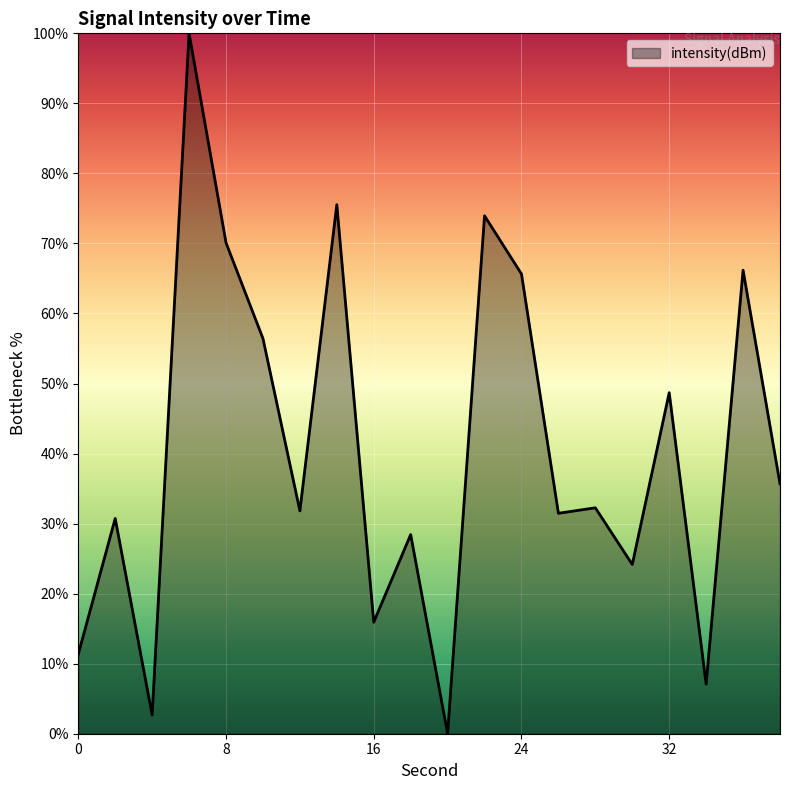

What is the difference between the maximum and minimum values?

100.0